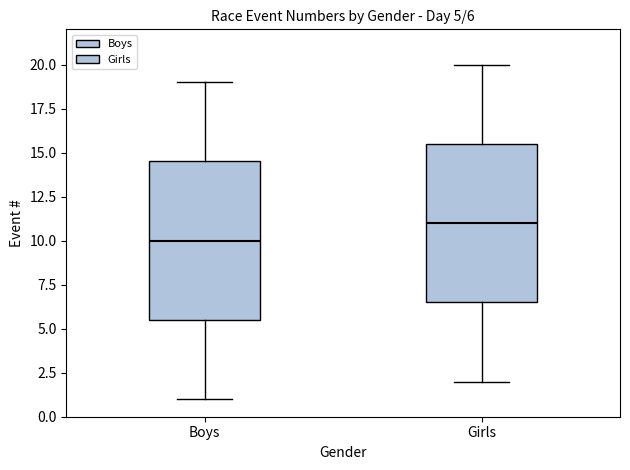

Which box has the lowest median line?

Boys